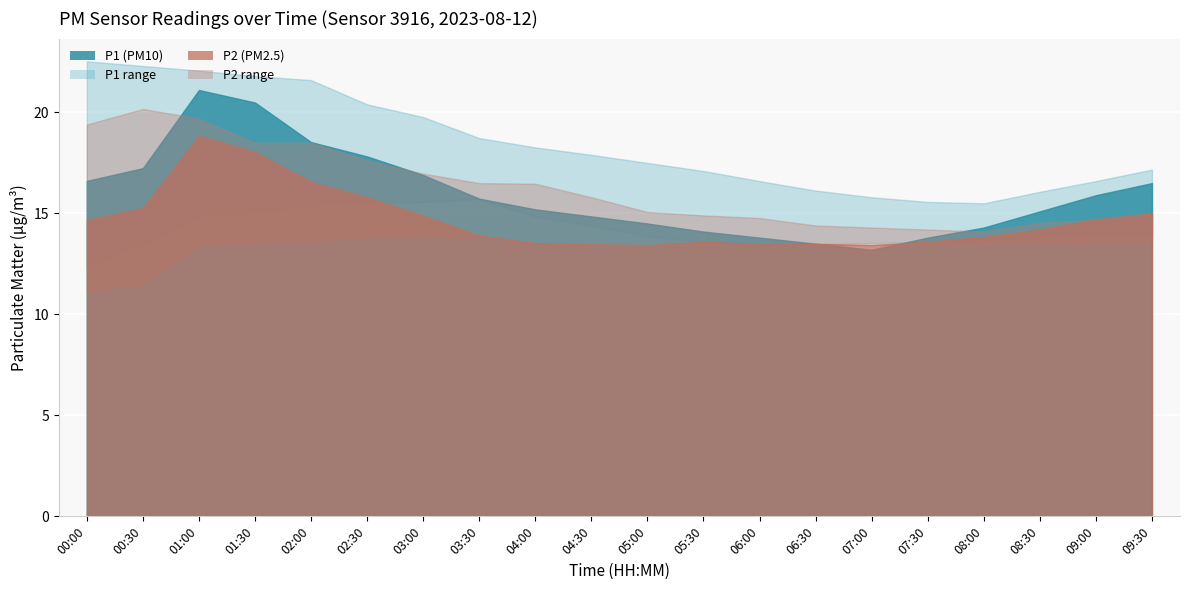

Where does the P2_upper series first go above 15?

00:00